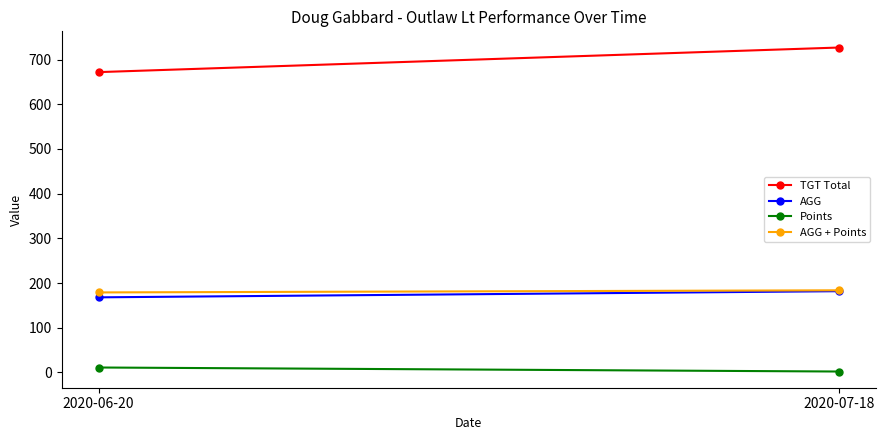

List the series in order of their peak value, lowest first.

Points, AGG, AGG + Points, TGT Total